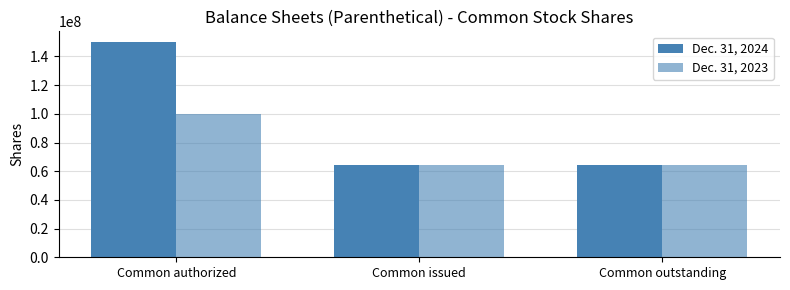

How many bars are there in total?

6